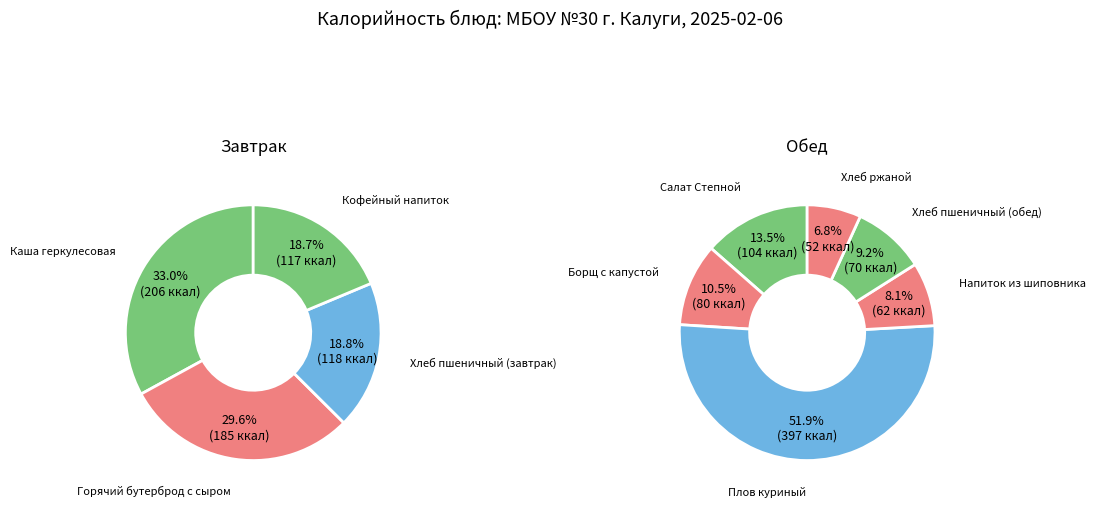

How many segments does this pie chart have?

10